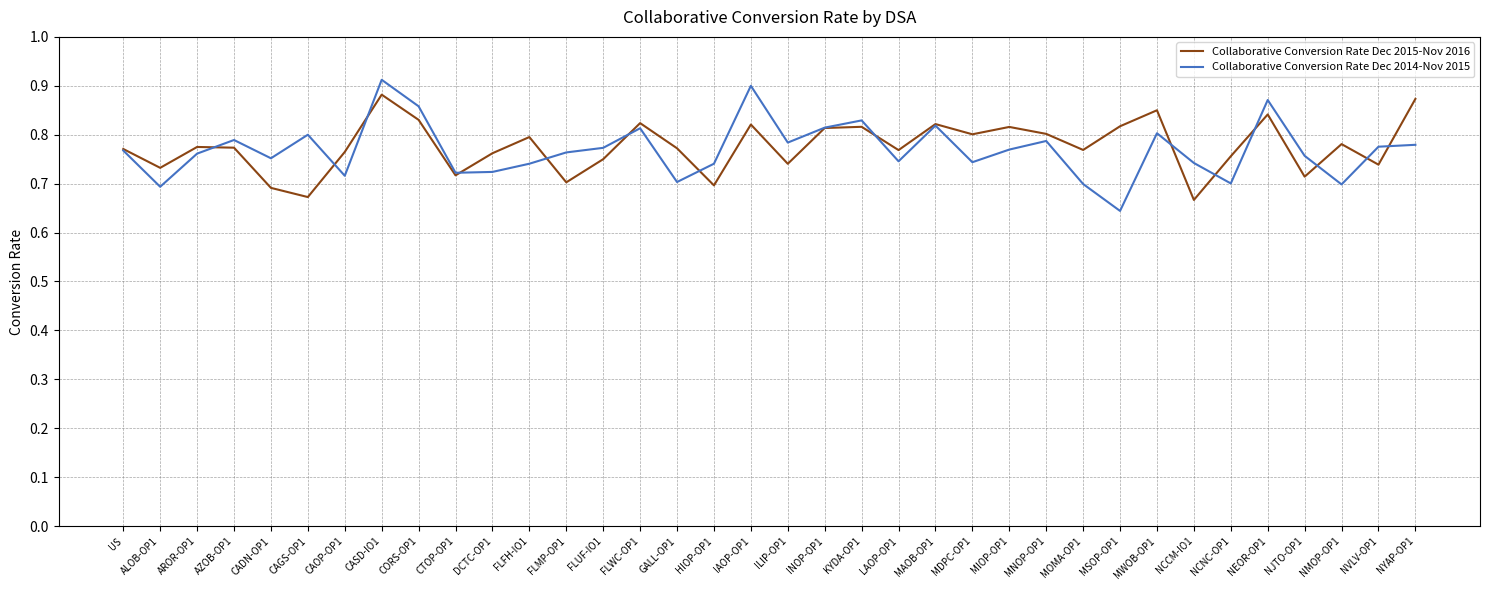

The value of Collaborative Conversion Rate Dec 2014-Nov 2015 at CORS-OP1 is 0.9. True or false?

True